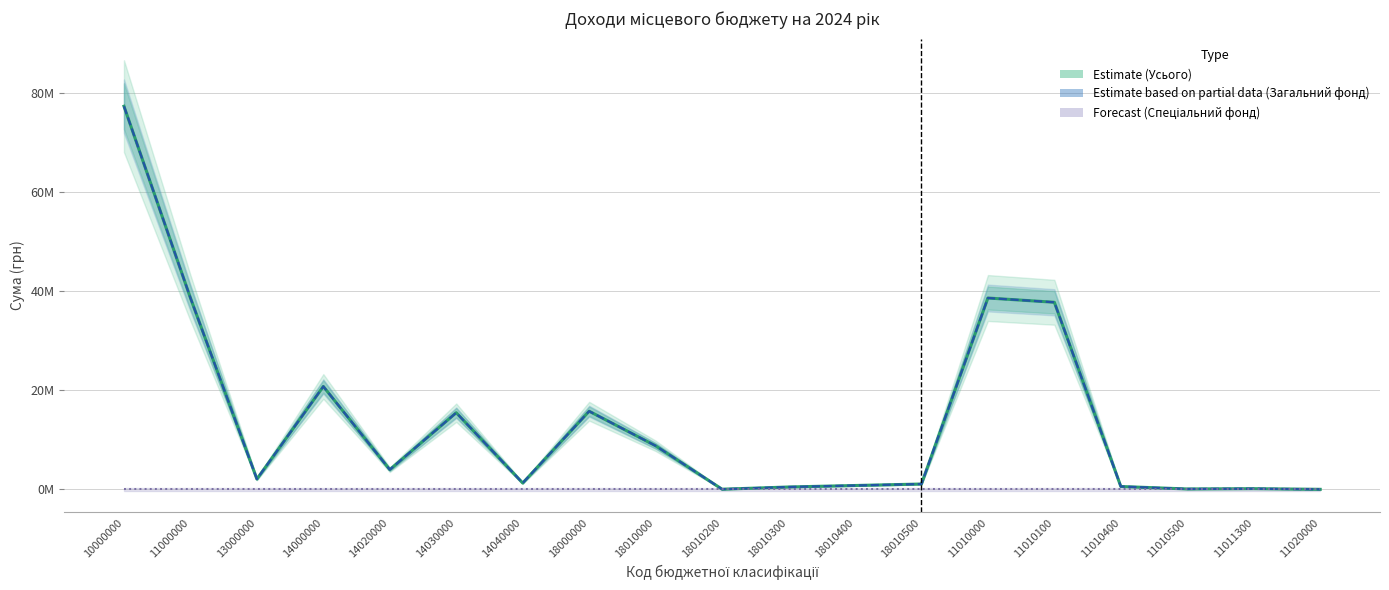

True or false: Спеціальний фонд (Forecast) and Загальний фонд (Estimate based on partial data) intersect in this chart.

False